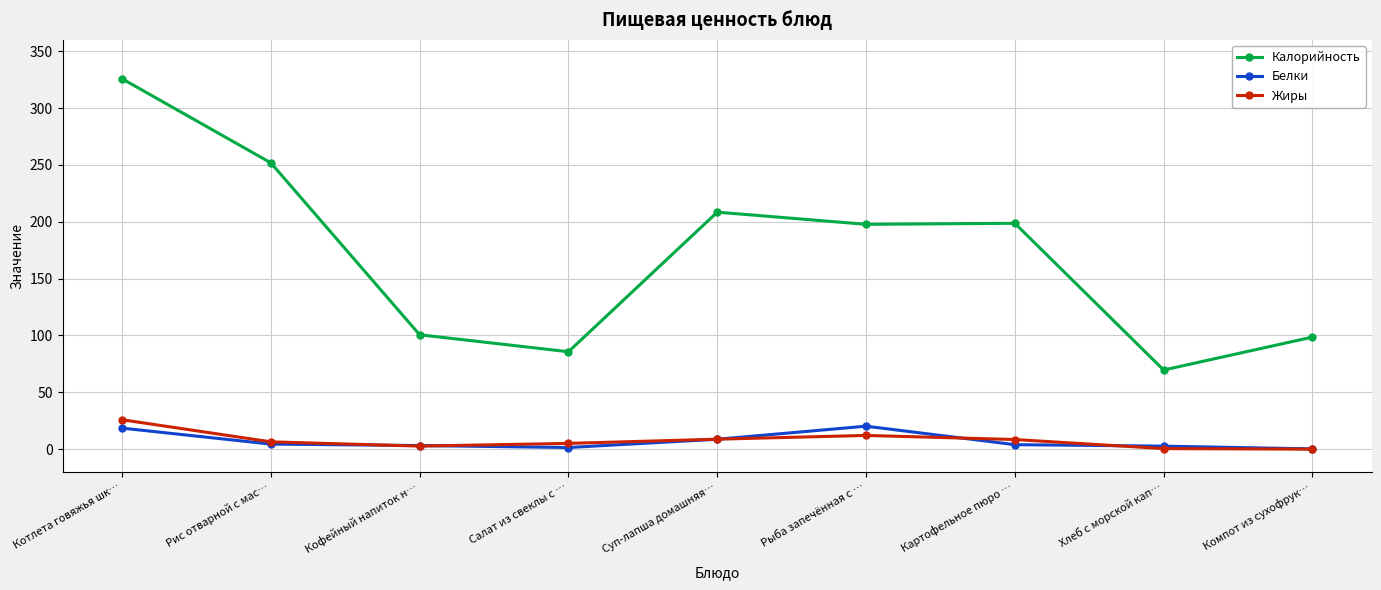

True or false: Калорийность has more than 0 interior local peaks.

True